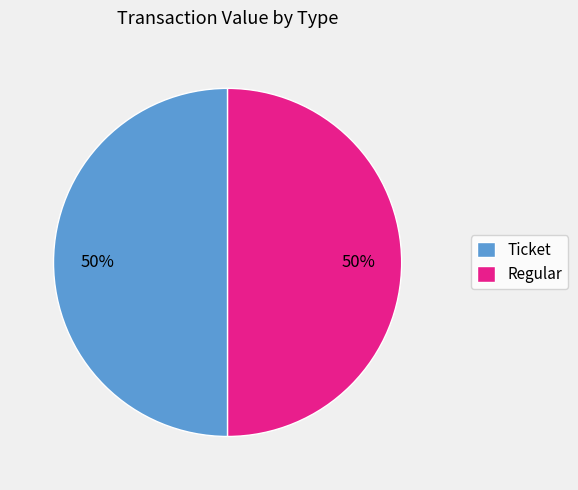

Combined, do Regular and Ticket account for over 50%?

Yes